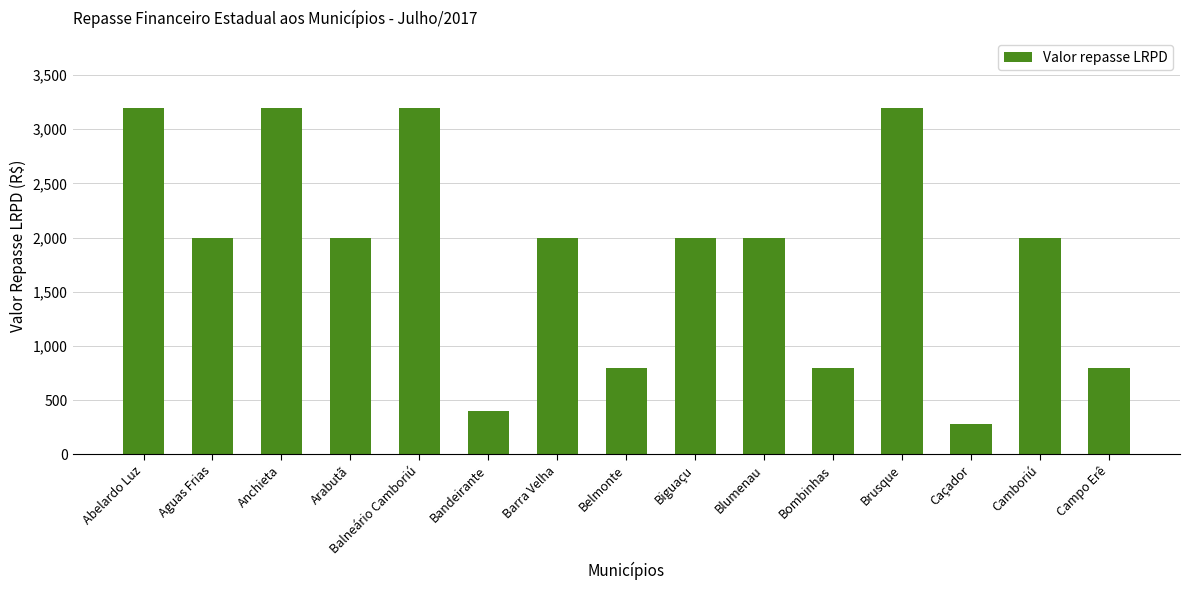

What is the label of the 9th bar from the right?

Barra Velha